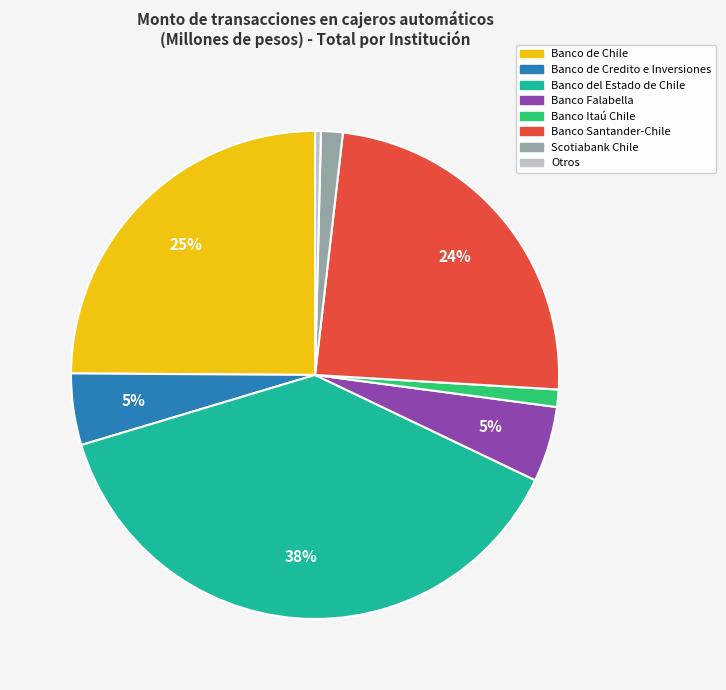

The Banco del Estado de Chile slice represents 44% of the pie. True or false?

False